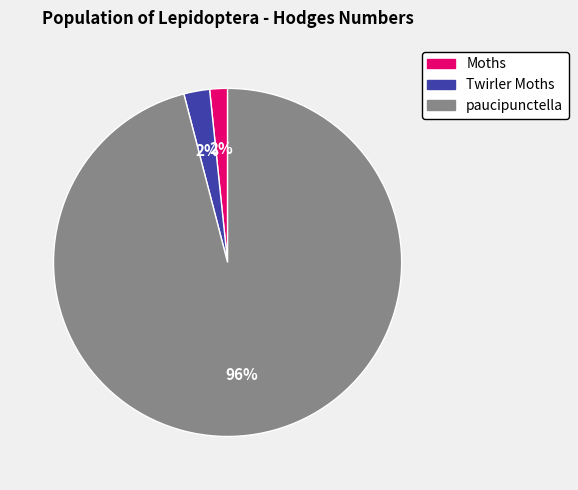

How many slices are in this pie chart?

3